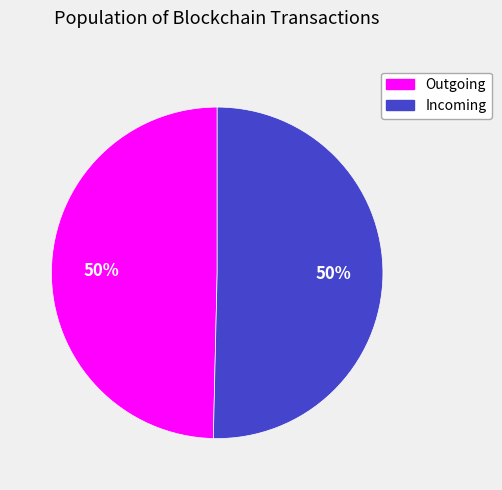

Is the sum of Outgoing and Incoming greater than half?

Yes